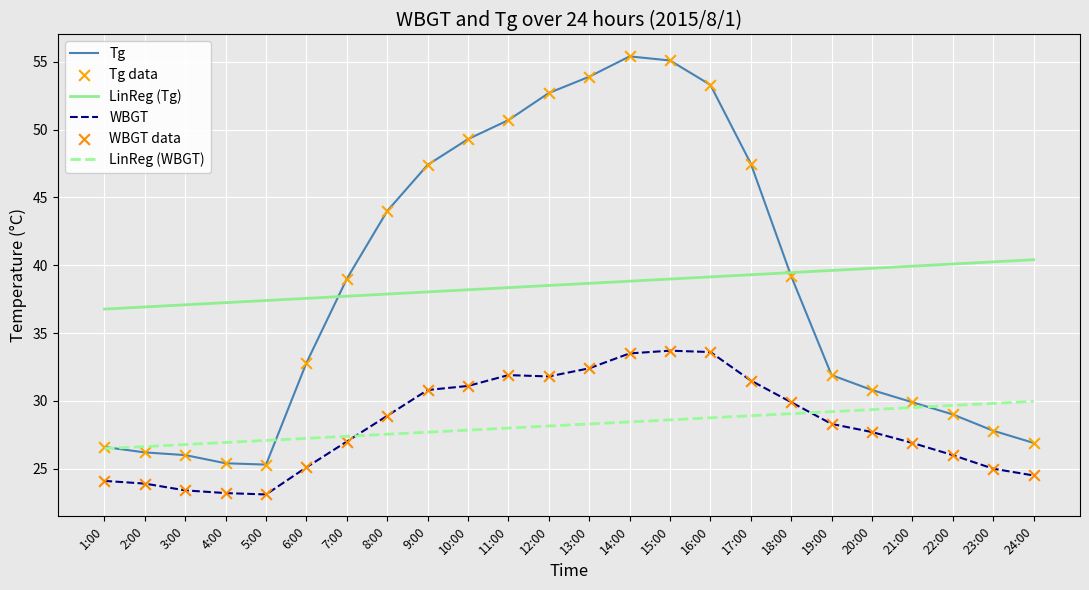

What is the total value across all series at 8:00?

138.3